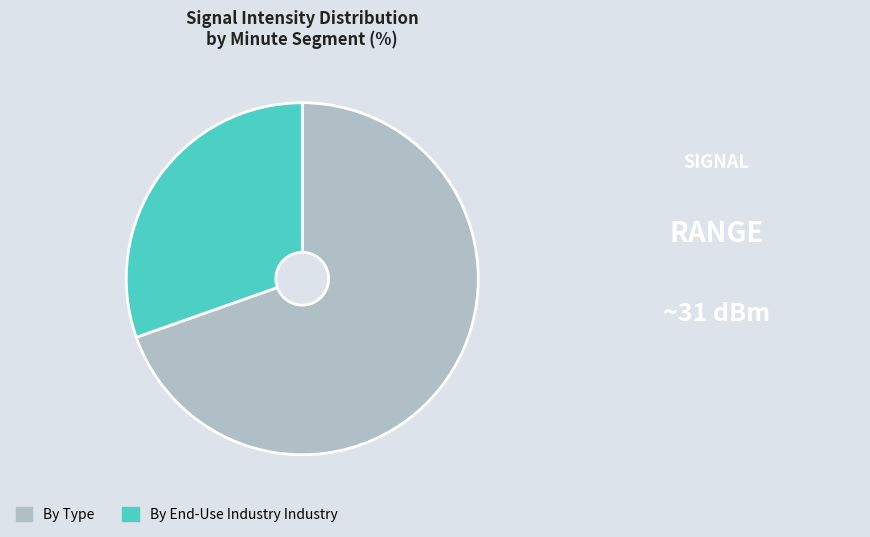

Is By End-Use Industry Industry the majority of the pie?

No